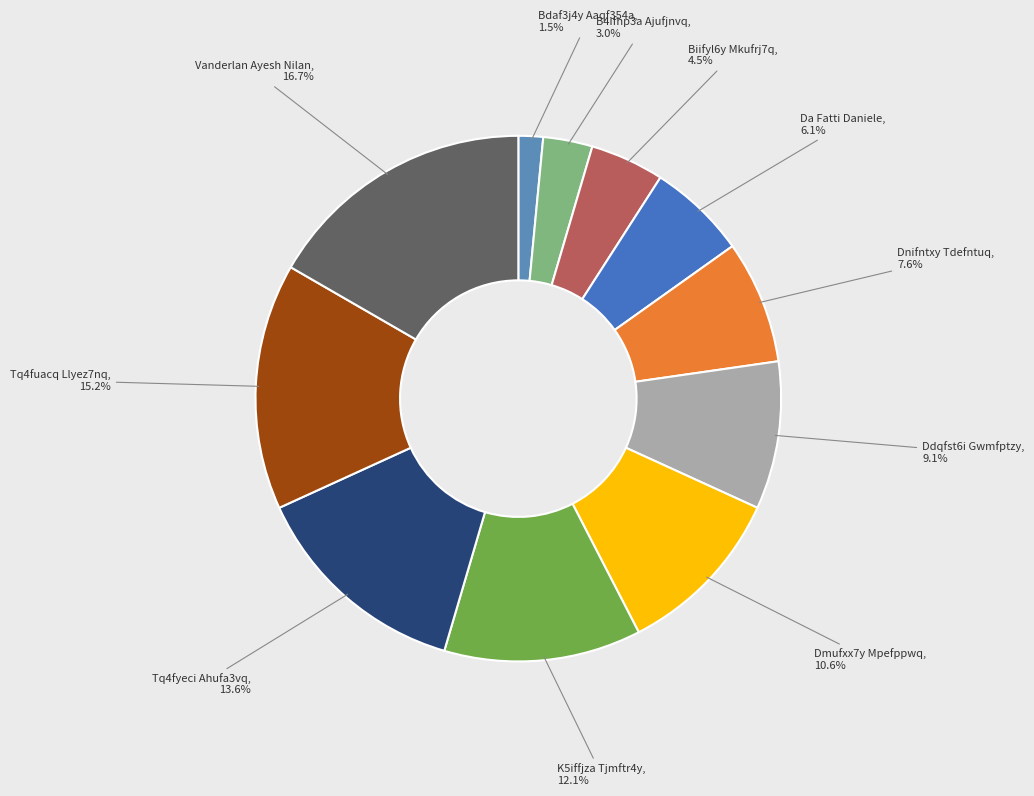

Is it true that K5iffjza Tjmftr4y is 1% of the pie?

False